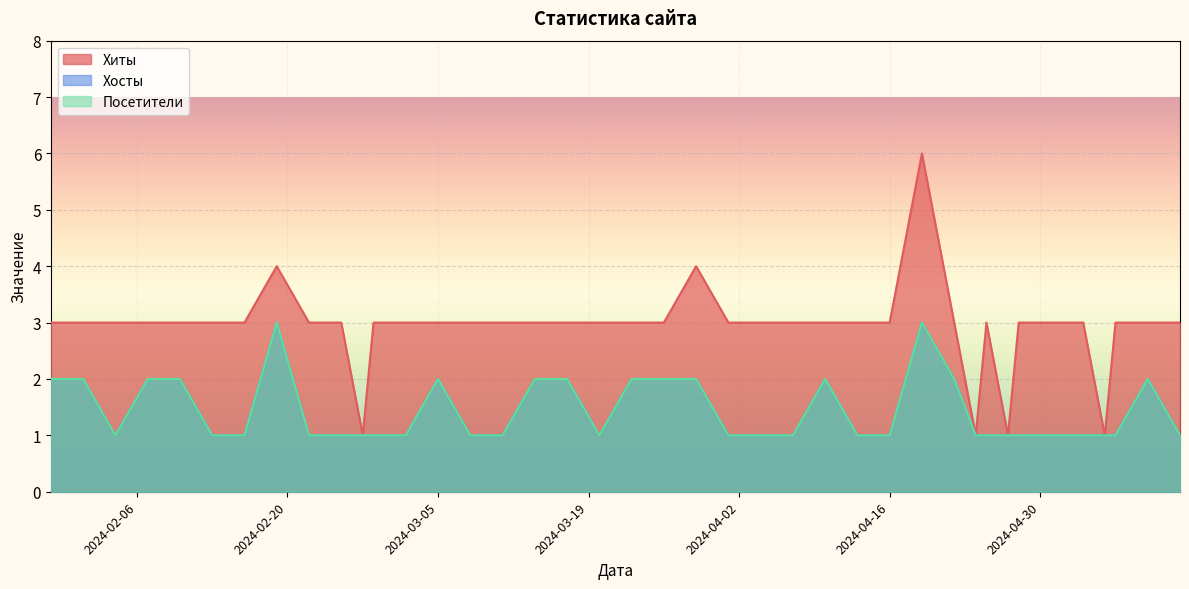

List the series in order of their peak value, highest first.

Хиты, Хосты, Посетители